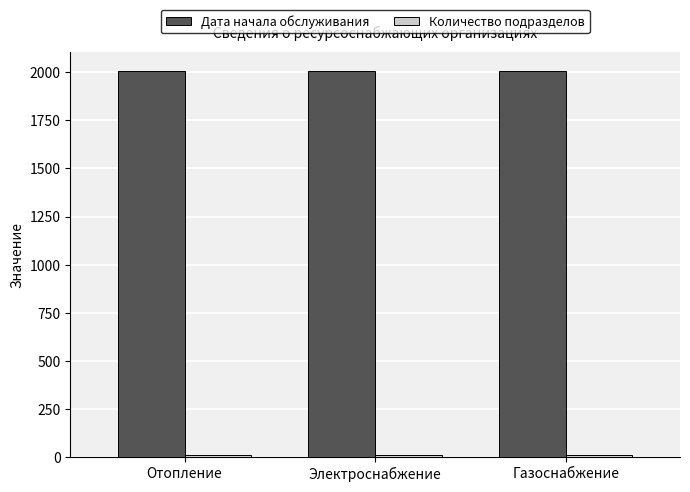

The value of Дата начала обслуживания at Газоснабжение is 1373. True or false?

False